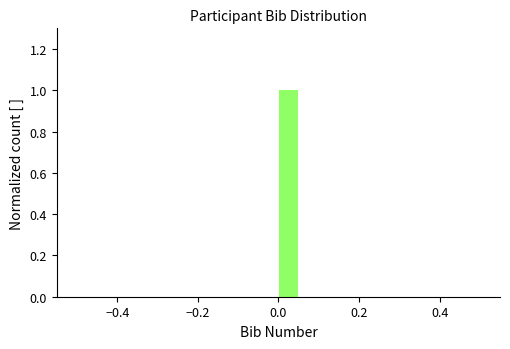

Around what value on the x-axis is the tallest bar? Give the approximate position of its centre, as read against the axis.

0.02